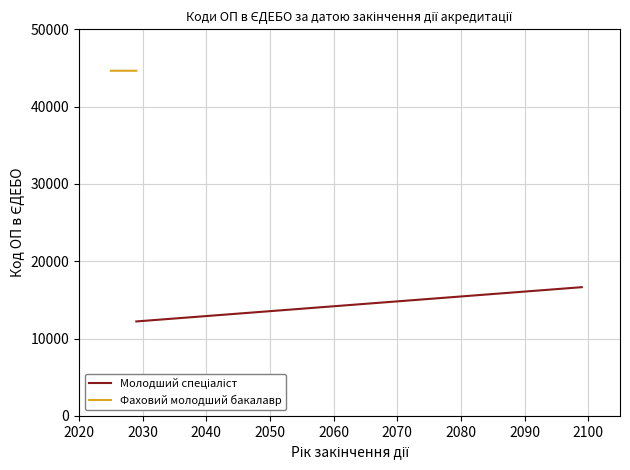

What is the average value of the Фаховий молодший бакалавр series?

44642